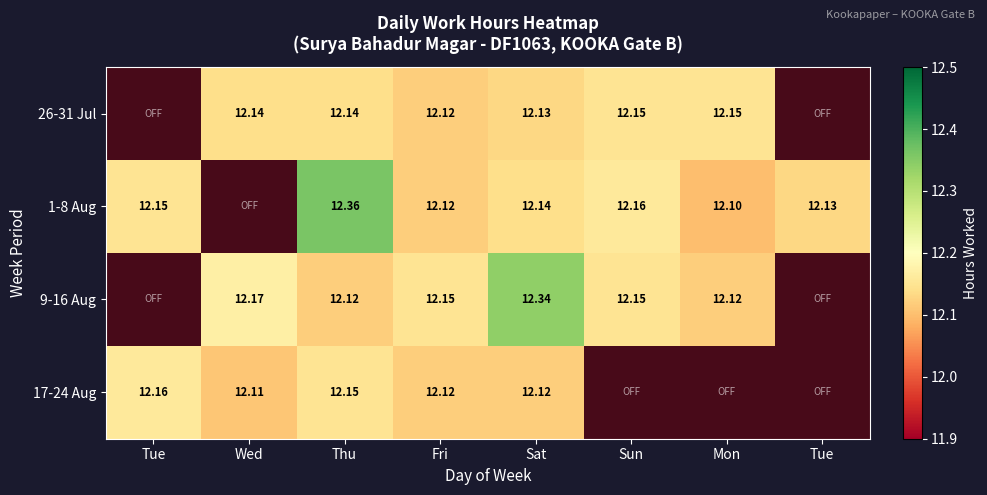

True or false: 9-16 Aug has a value of 21.7 at Thu.

False